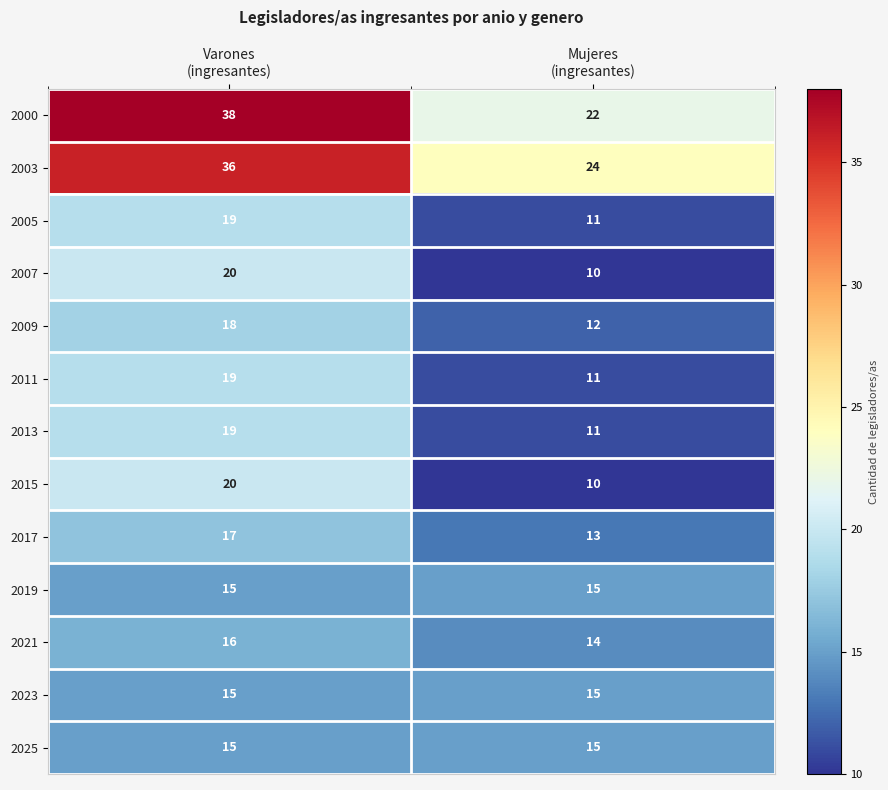

How many data points in 2005 are less than 19?

1